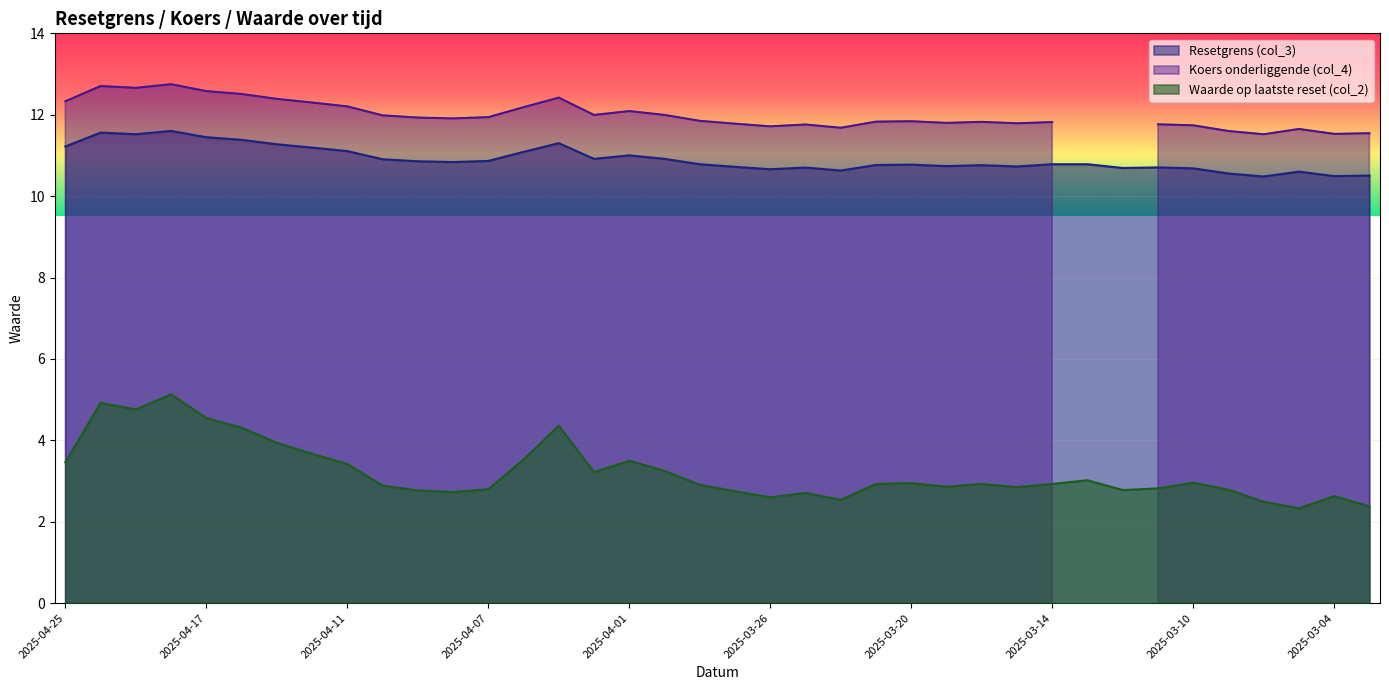

What is the value of the Waarde op laatste reset (col_2) point at the 34th from the left?

2.8